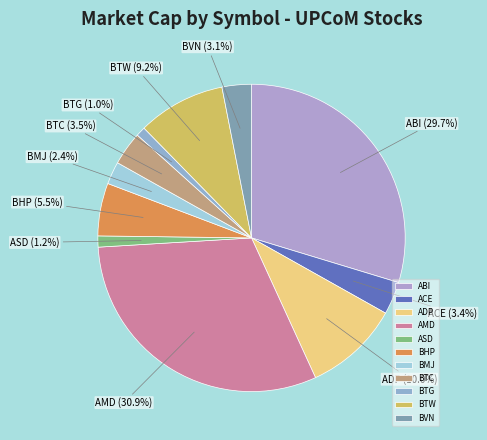

What portion of the pie excludes BTC?

96.5%